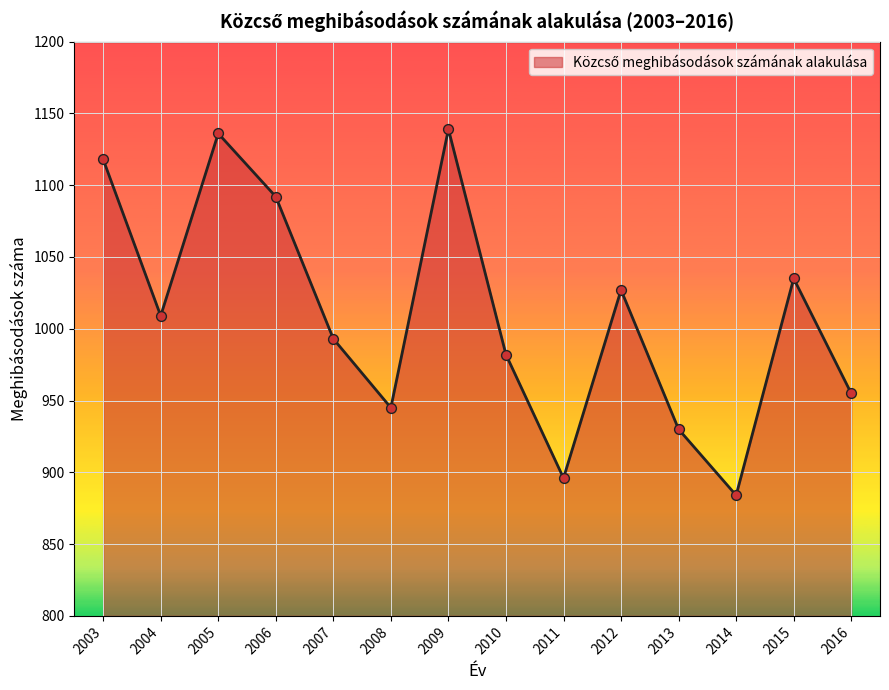

What is the change in value from 2006 to 2012?

-65